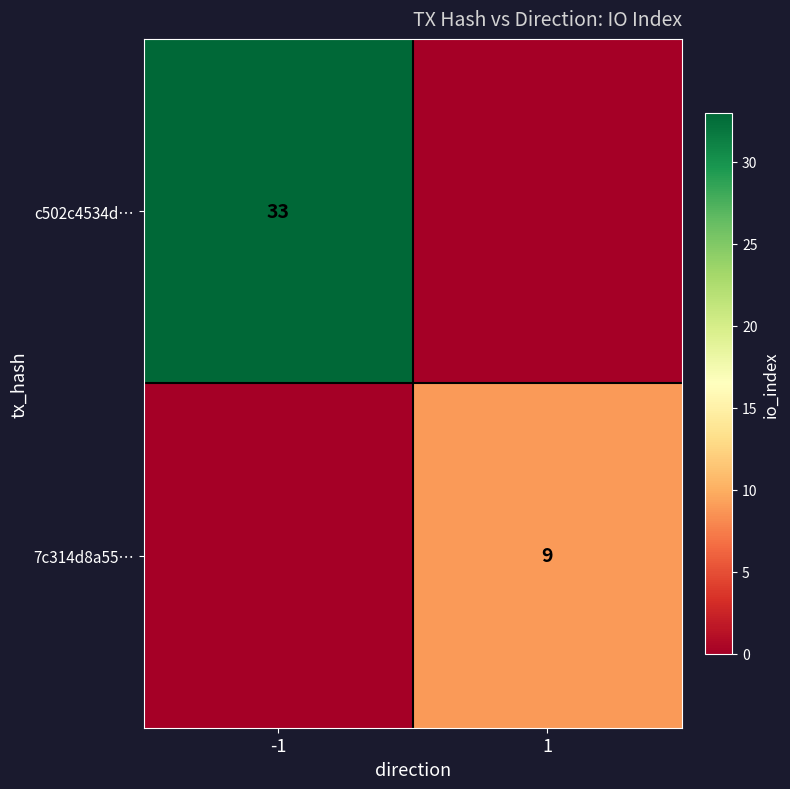

True or false: c502c4534d… has a value of 8 at -1.

False